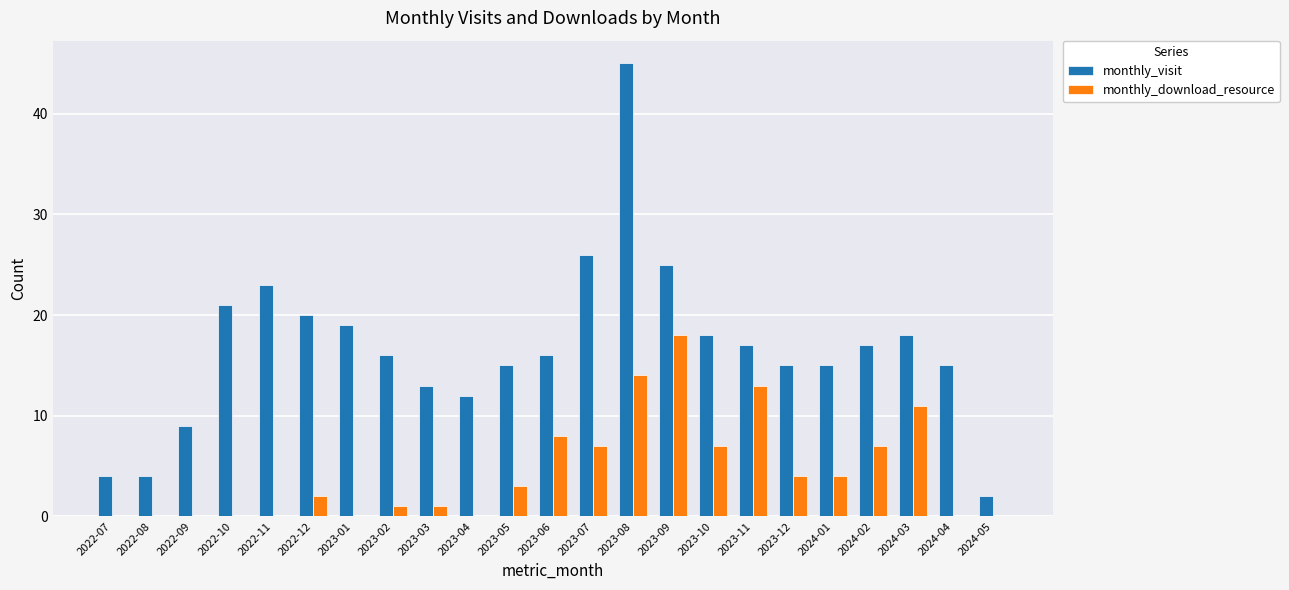

What is the difference between the monthly_visit values at 2023-12 and 2023-06?

1